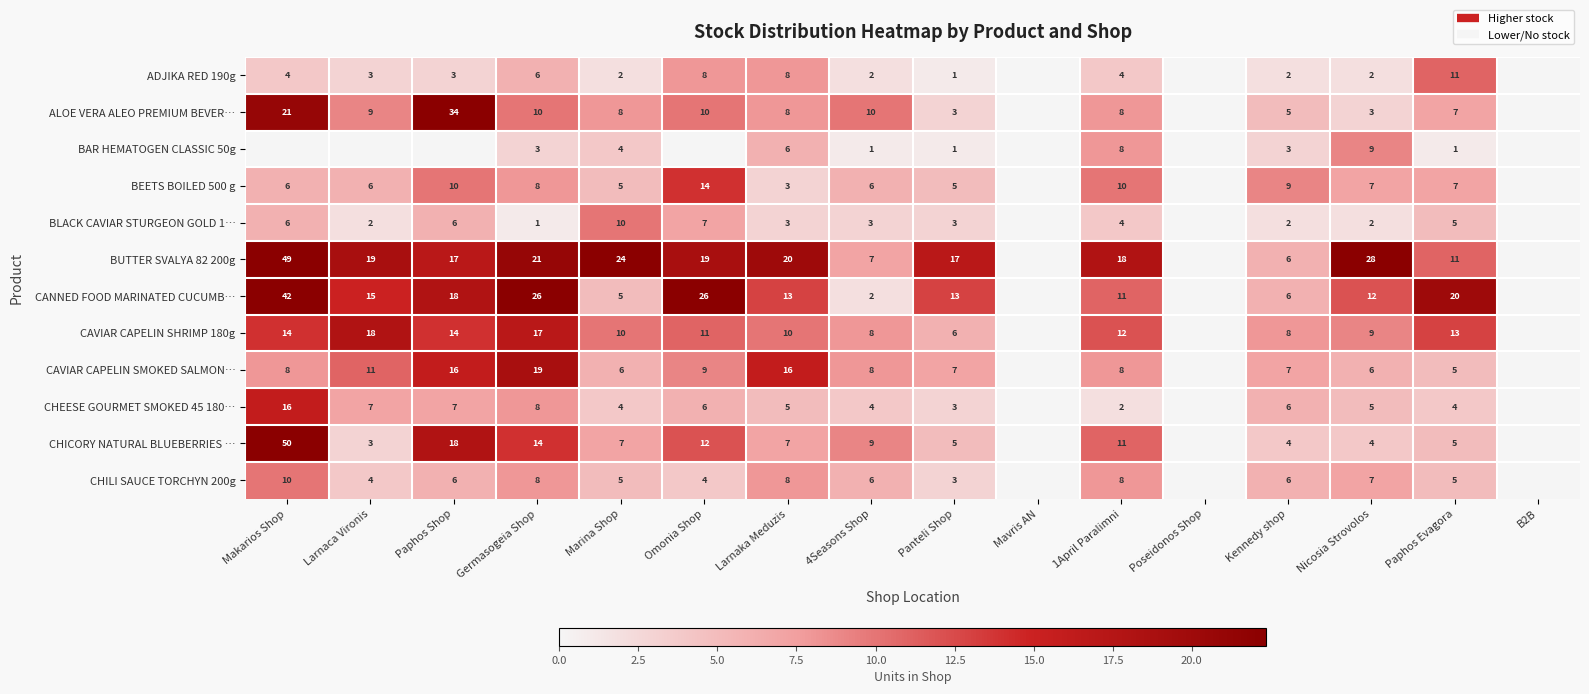

How many data points does each series have?

16